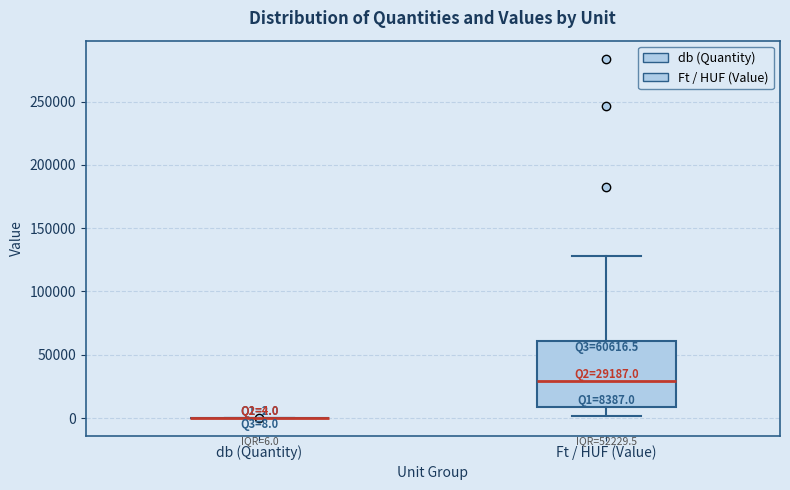

Which box is the tallest, from its lower edge to its upper edge?

Ft / HUF (Value)